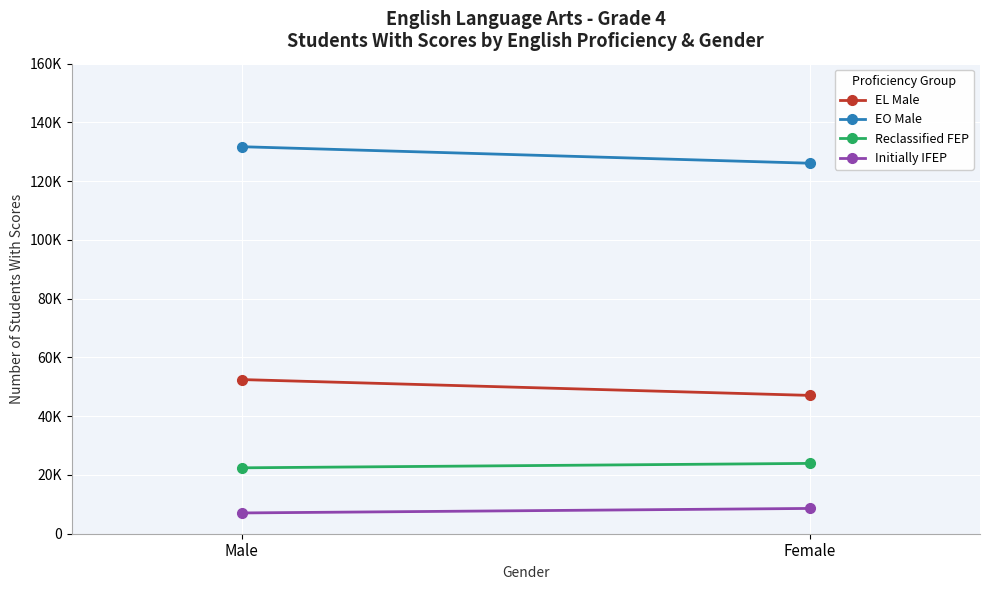

What is the maximum value for Reclassified FEP?

23940